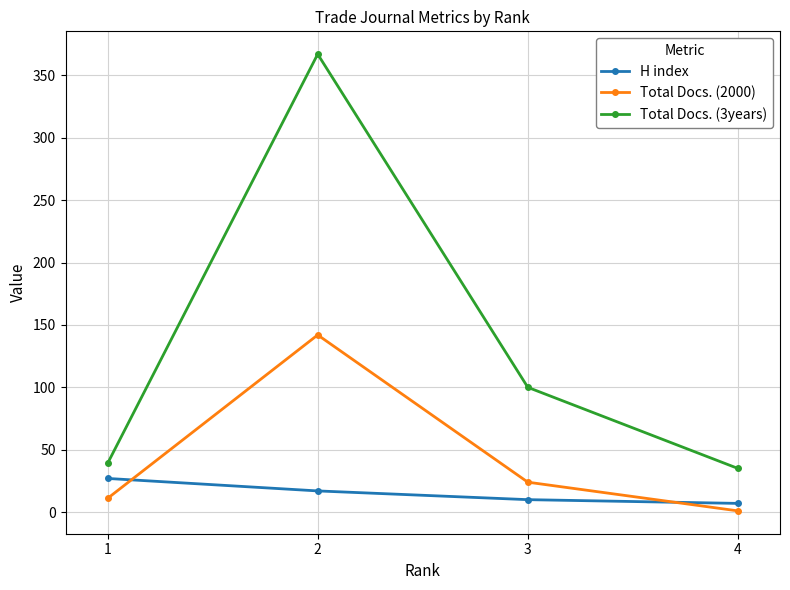

What is the difference between the second highest and minimum values in the H index series?

10